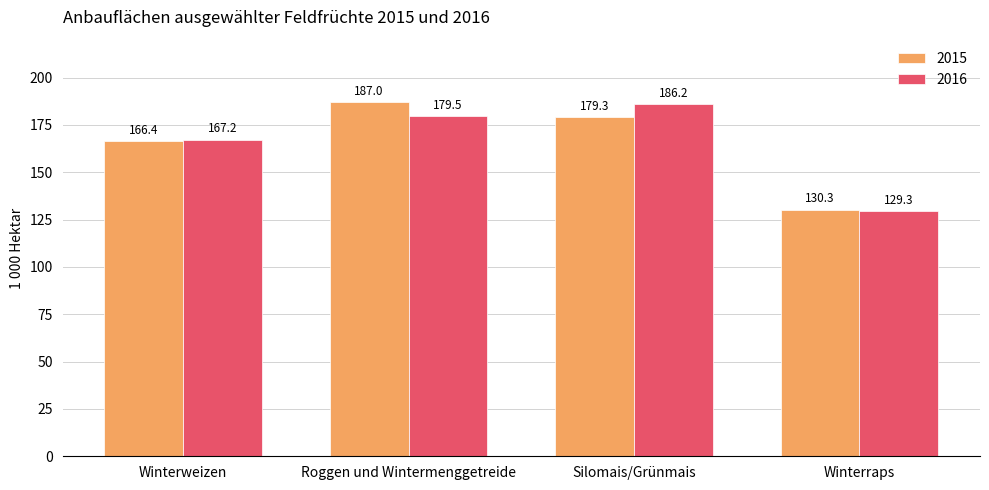

Between Roggen und Wintermenggetreide and Silomais/Grünmais, which series saw the biggest shift?

2015